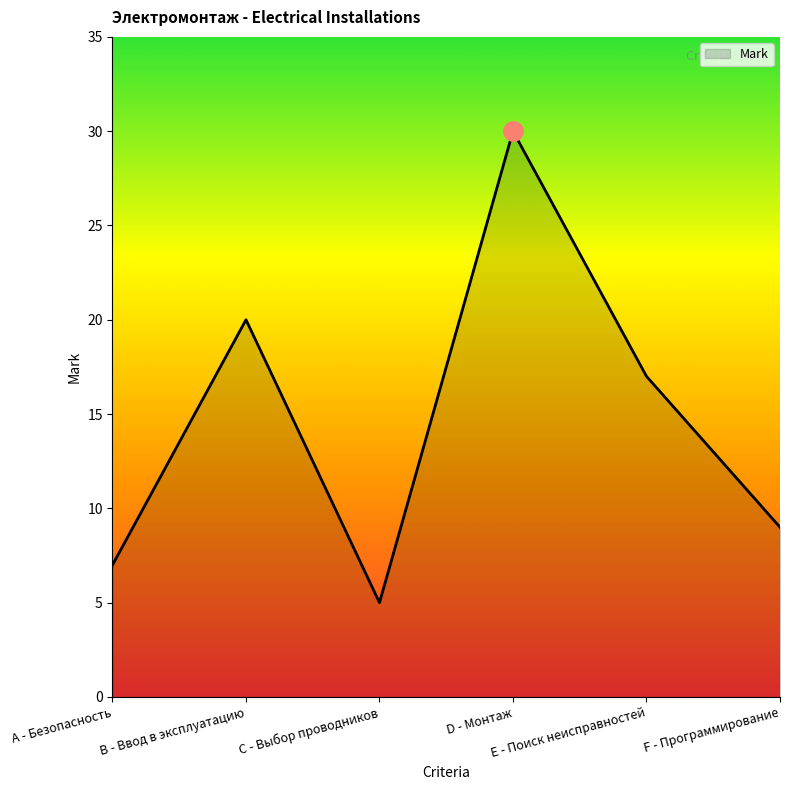

Reading left to right, extract all data points from this chart.

7	20	5	30	17	9